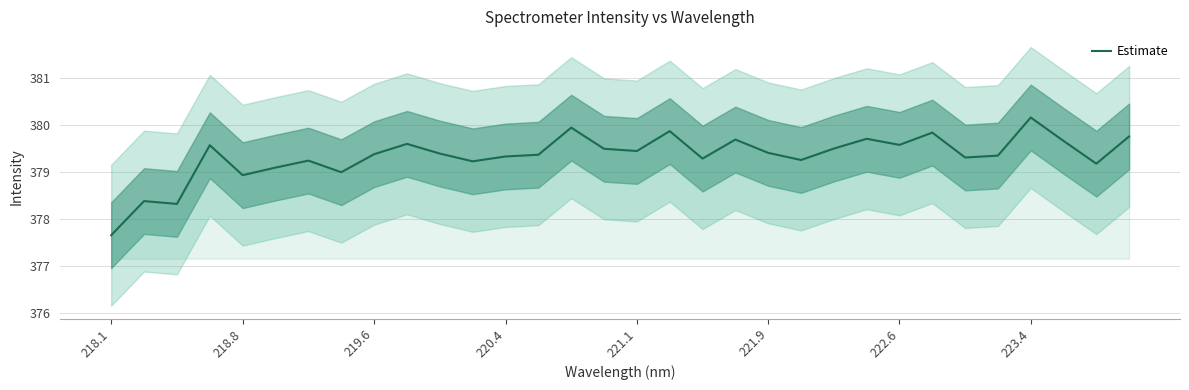

Which category has the highest value in the Estimate series?

223.4